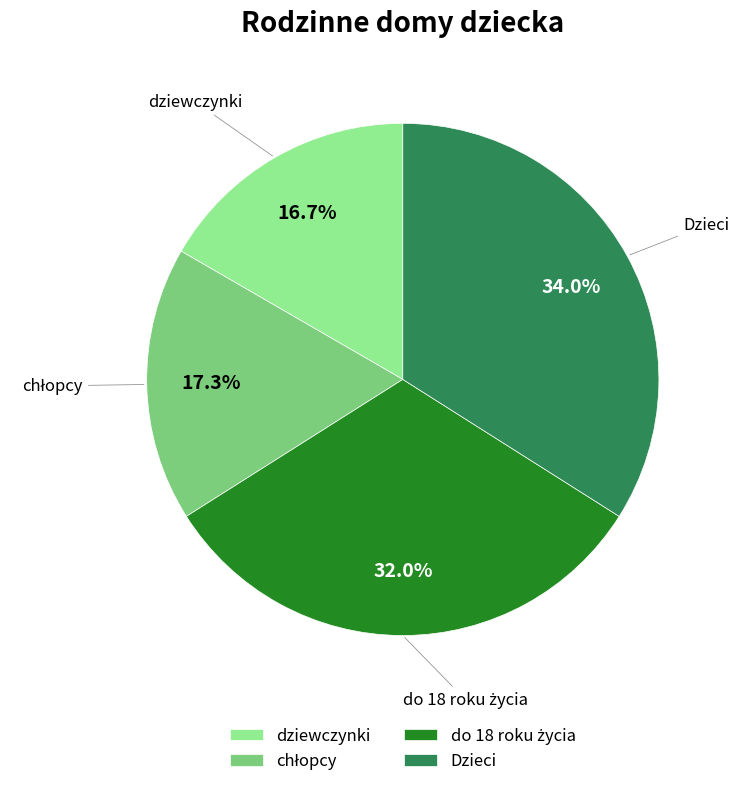

The Dzieci slice represents 23% of the pie. True or false?

False